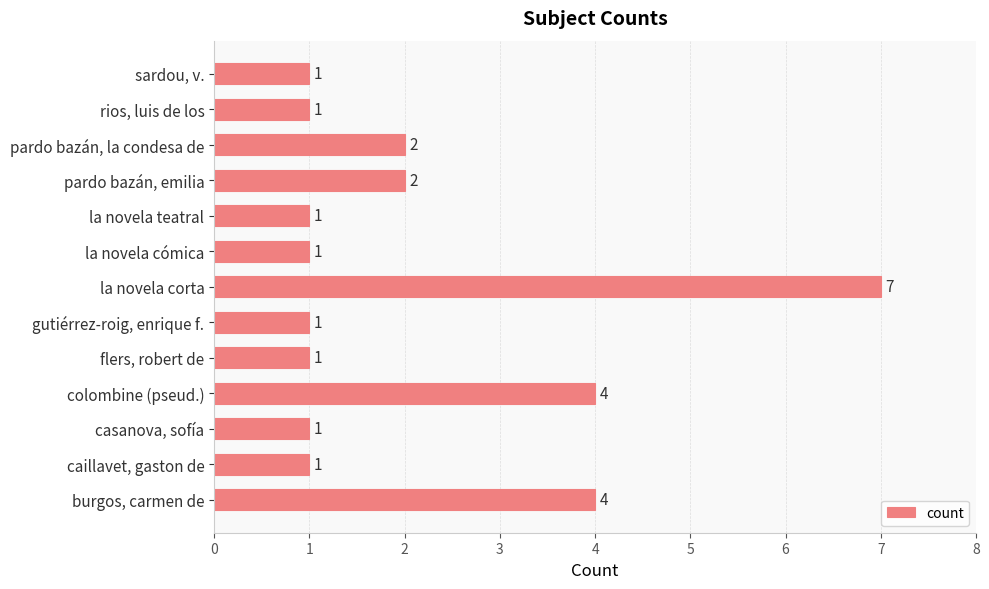

Reading bottom to top, extract all data points from this chart.

4	1	1	4	1	1	7	1	1	2	2	1	1